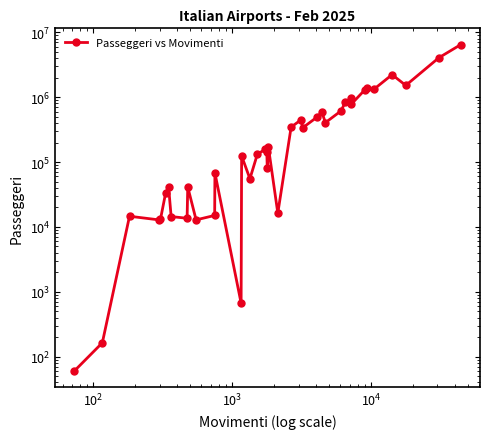

The value at 28 is 335422. True or false?

False